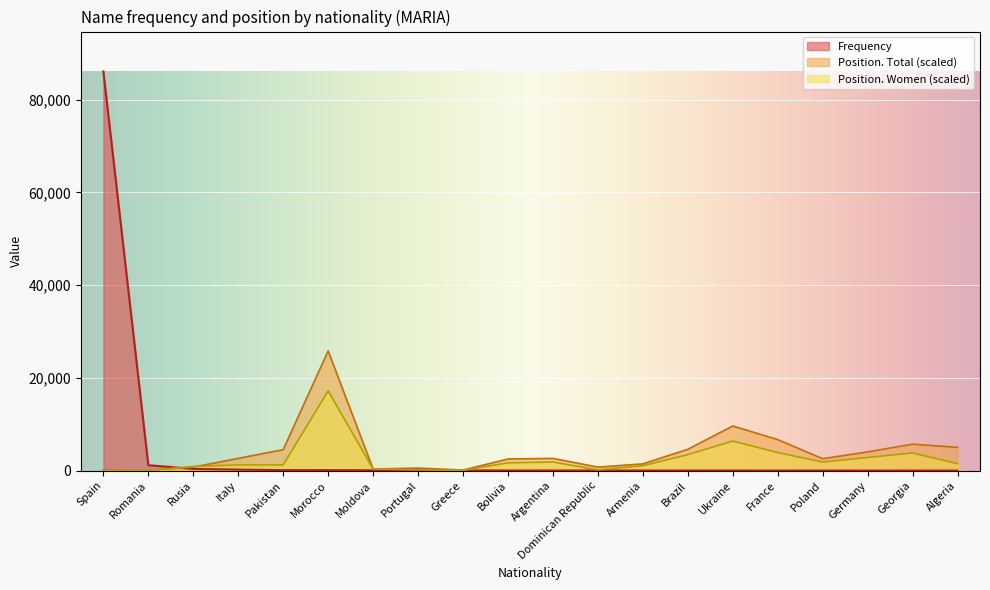

How many lines are shown in the chart?

3